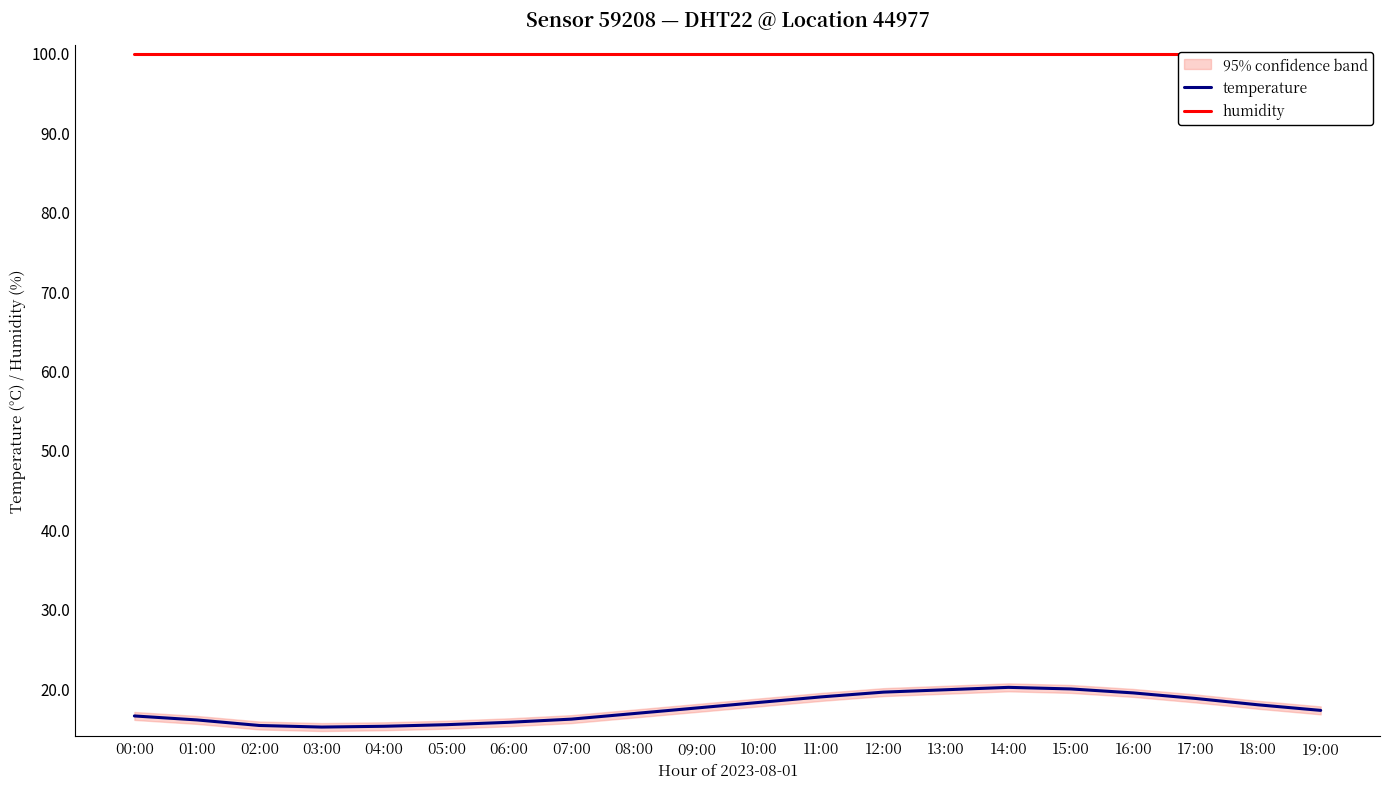

What is the sum of the temperature values at 10:00 and 01:00?

34.2